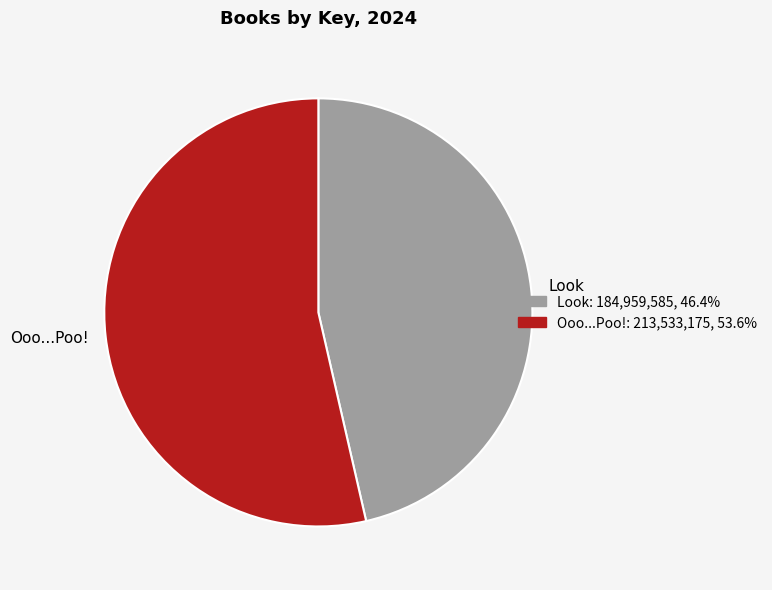

Count the number of slices in the pie.

2